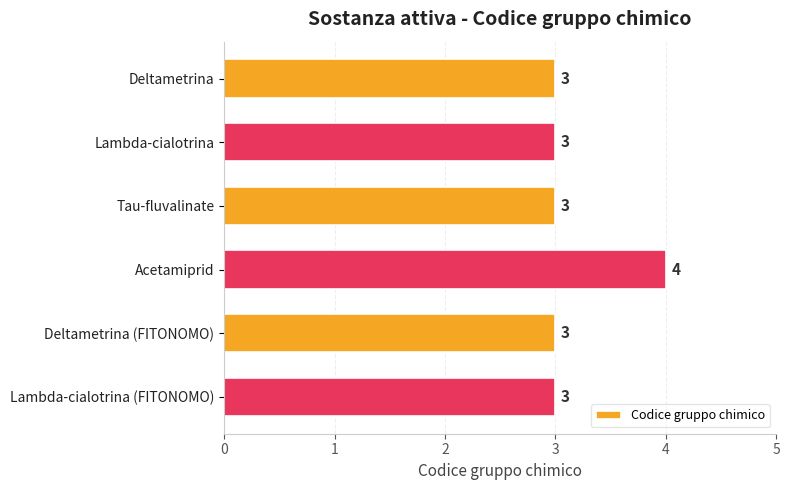

What is the maximum value shown in the chart?

4